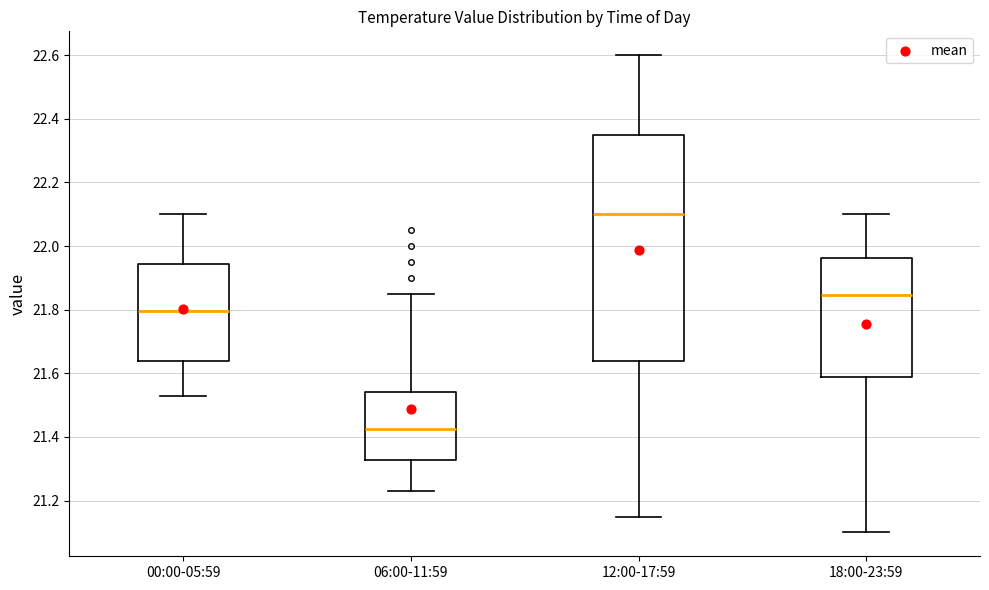

Reading left to right, transcribe this box plot: for each box, give where its median line is, the range the box spans, and where its two whiskers end, as read against the y-axis. The values are not printed on the chart, so give them approximately, as read against the axis.

00:00-05:59: median 21.80, box 21.64 to 21.94, whiskers 21.54 to 22.10
06:00-11:59: median 21.42, box 21.32 to 21.54, whiskers 21.24 to 21.86
12:00-17:59: median 22.10, box 21.64 to 22.36, whiskers 21.16 to 22.60
18:00-23:59: median 21.84, box 21.58 to 21.96, whiskers 21.10 to 22.10